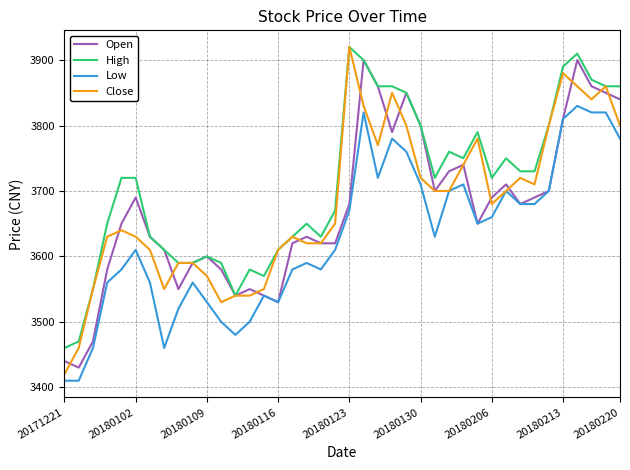

Is this an area chart (filled region under the line)?

No